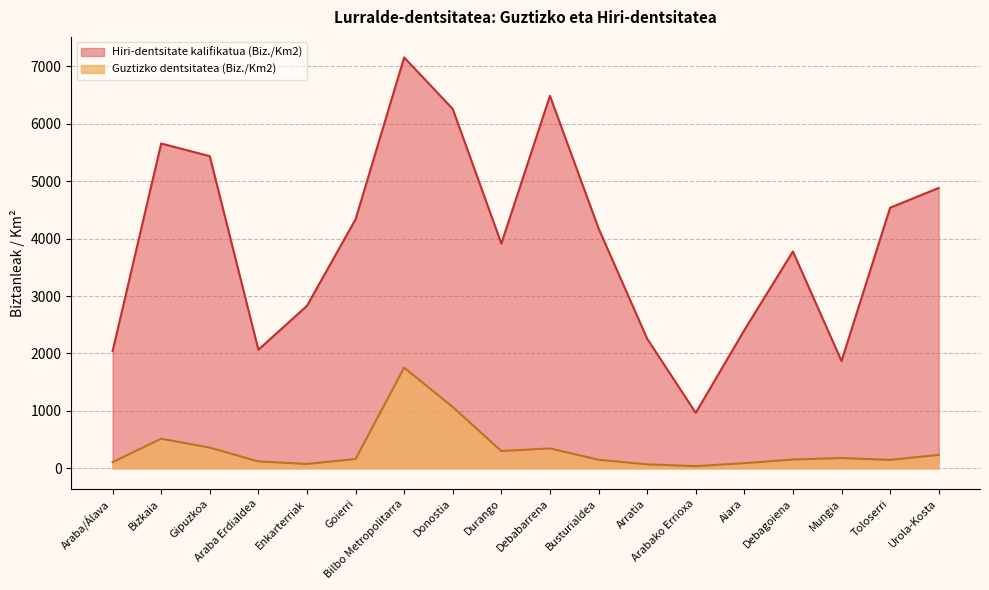

What is the difference between the maximum and second lowest values in the Guztizko dentsitatea (Biz./Km2) series?

1685.3